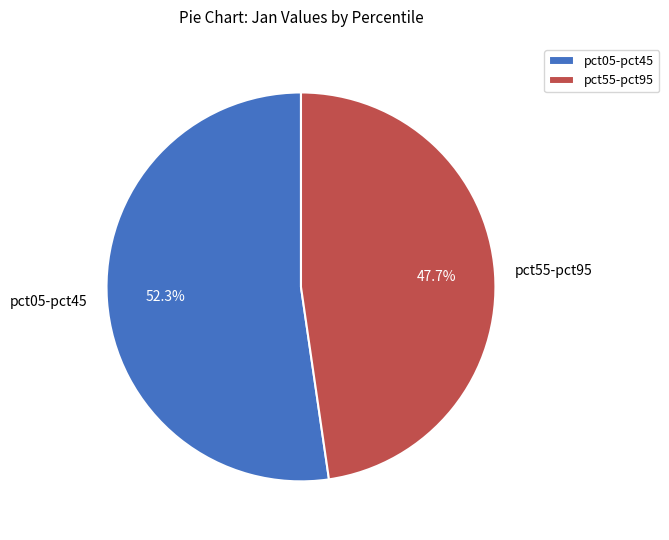

Rank the categories by value from highest to lowest.

pct05-pct45, pct55-pct95